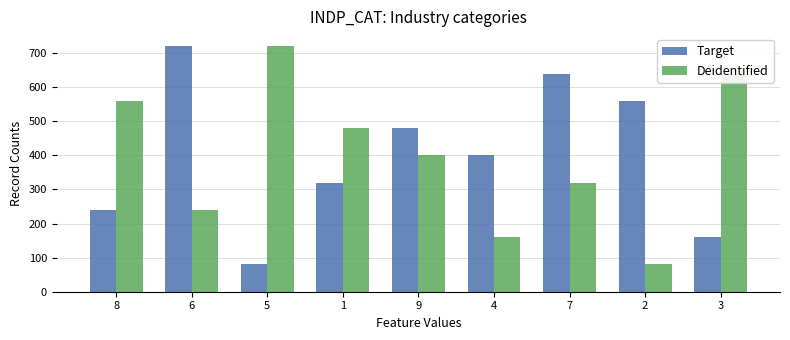

At how many categories does at least one series exceed 343?

9